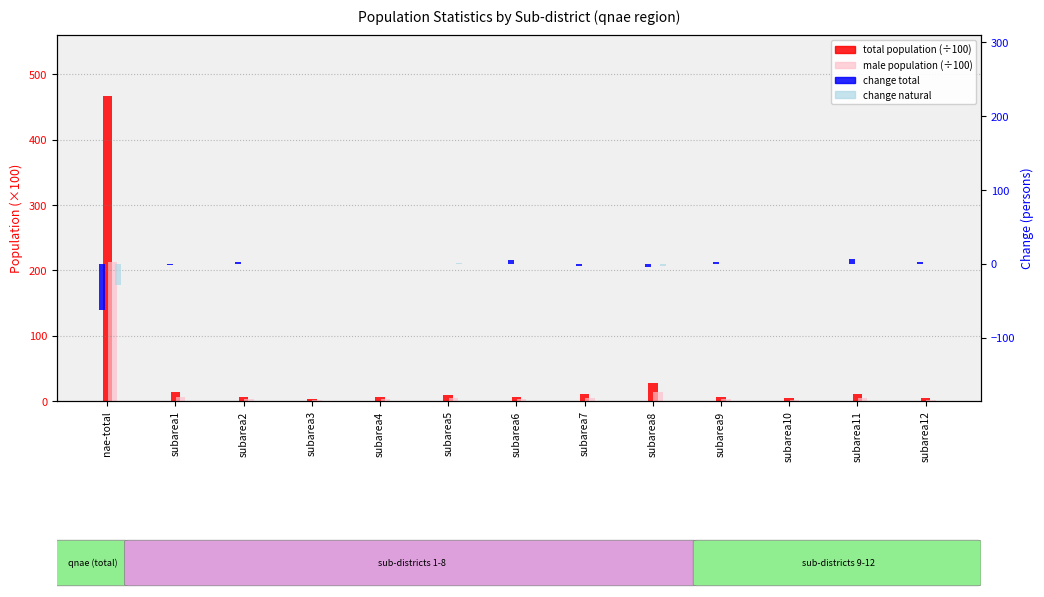

What is the label of the 11th bar from the right?

subarea2